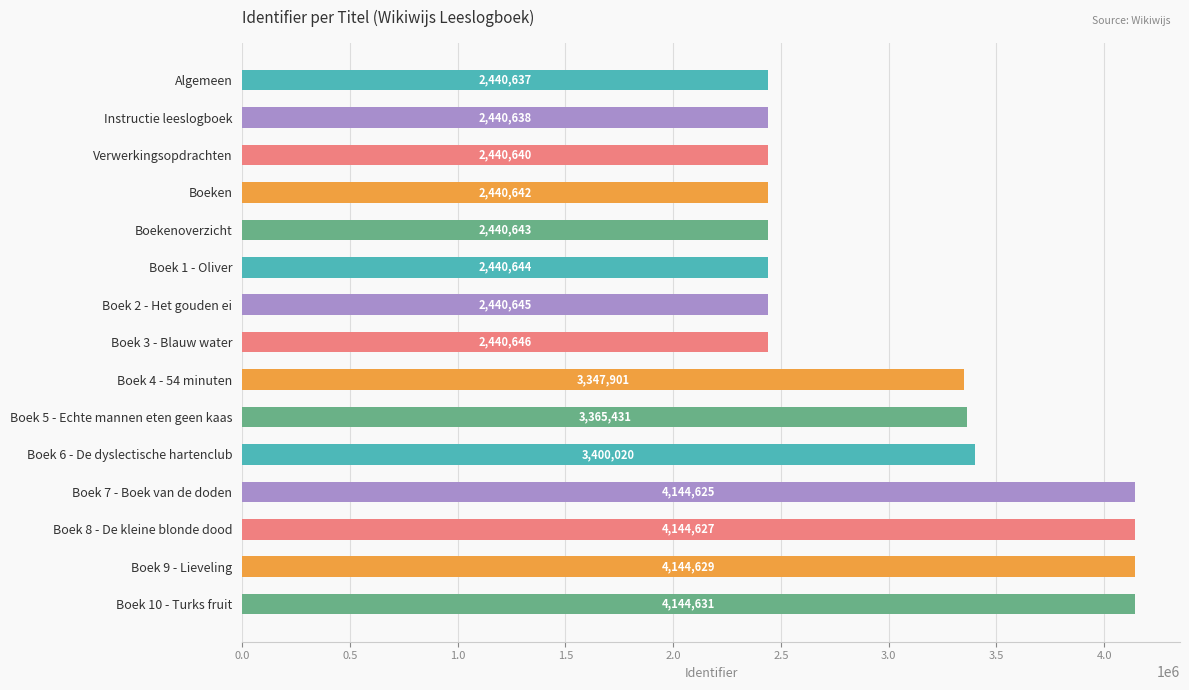

Rank the categories by value from highest to lowest.

Boek 10 - Turks fruit, Boek 9 - Lieveling, Boek 8 - De kleine blonde dood, Boek 7 - Boek van de doden, Boek 6 - De dyslectische hartenclub, Boek 5 - Echte mannen eten geen kaas, Boek 4 - 54 minuten, Boek 3 - Blauw water, Boek 2 - Het gouden ei, Boek 1 - Oliver, Boekenoverzicht, Boeken, Verwerkingsopdrachten, Instructie leeslogboek, Algemeen